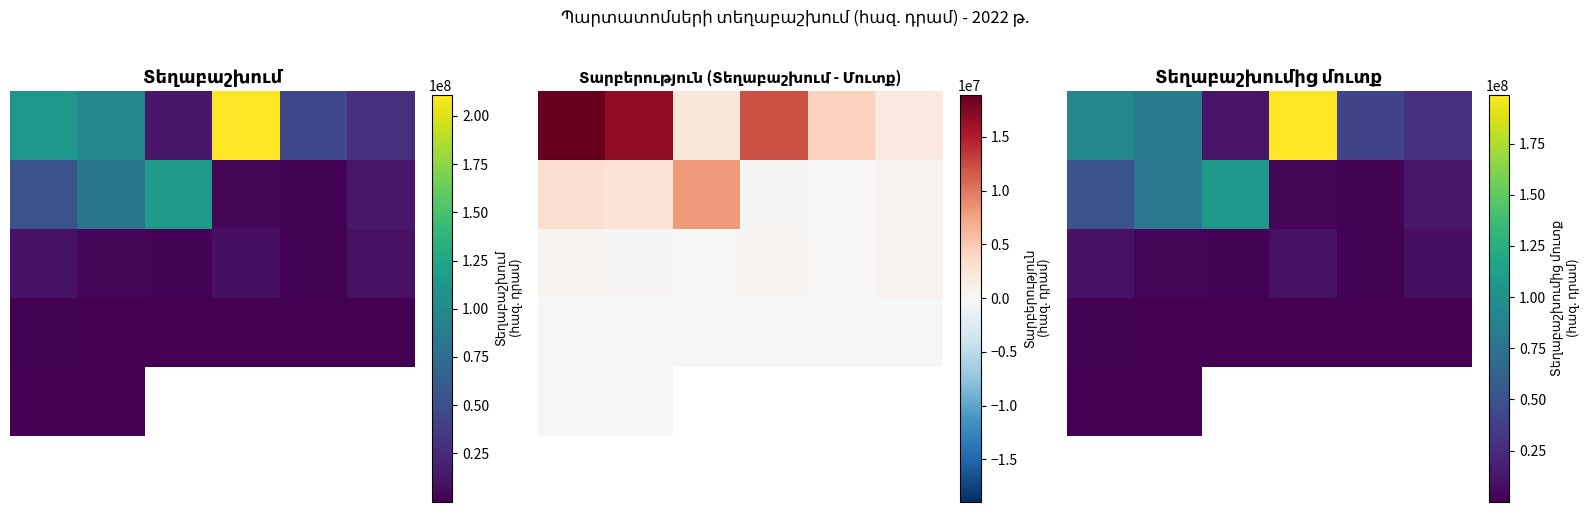

List the series in order of their peak value, lowest first.

4, 5, 3, 2, 1, 0